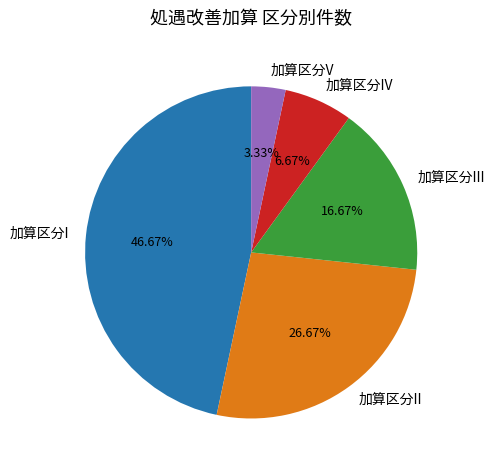

Which slice is the smallest?

加算区分V